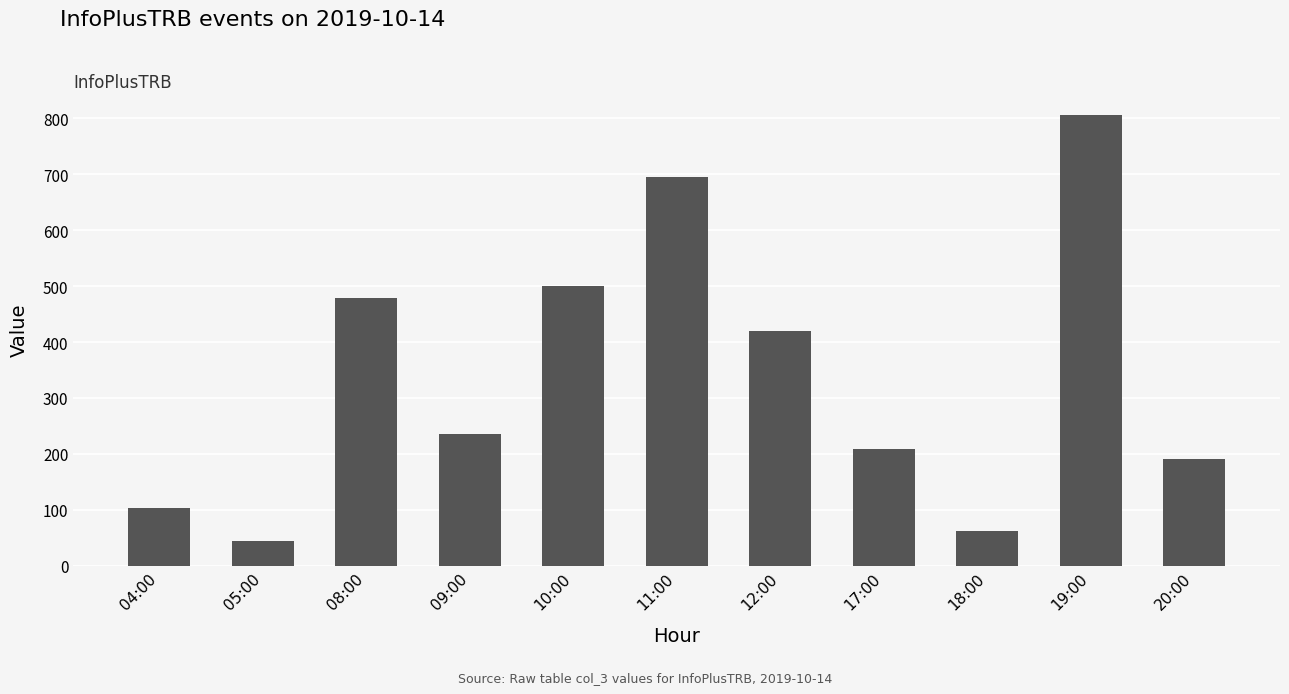

List the labels in order of value, largest first.

19:00, 11:00, 10:00, 08:00, 12:00, 09:00, 17:00, 20:00, 04:00, 18:00, 05:00